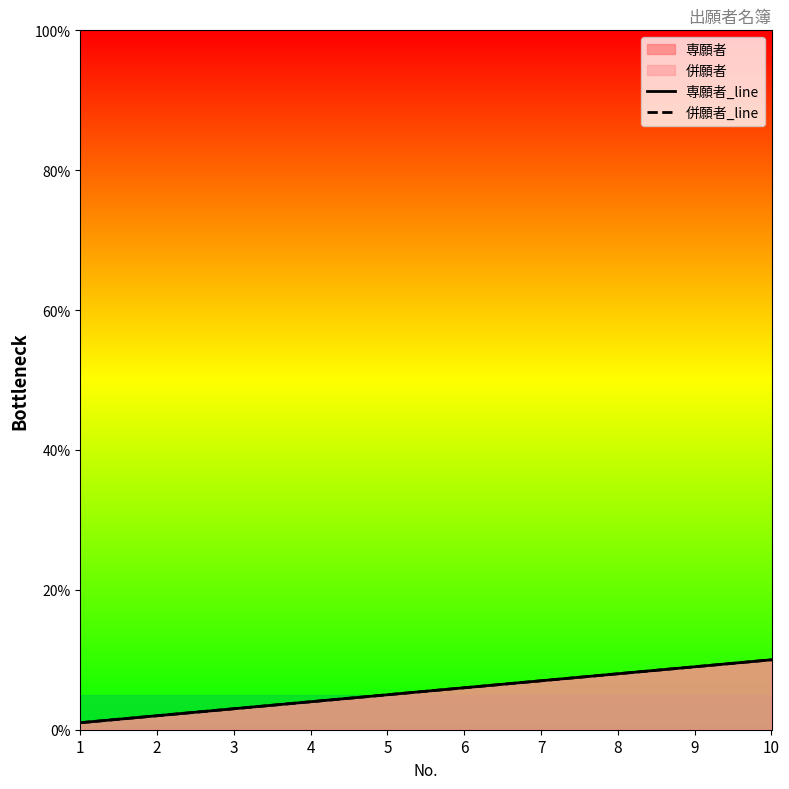

The value of 併願者_line at 2 is 2. True or false?

True